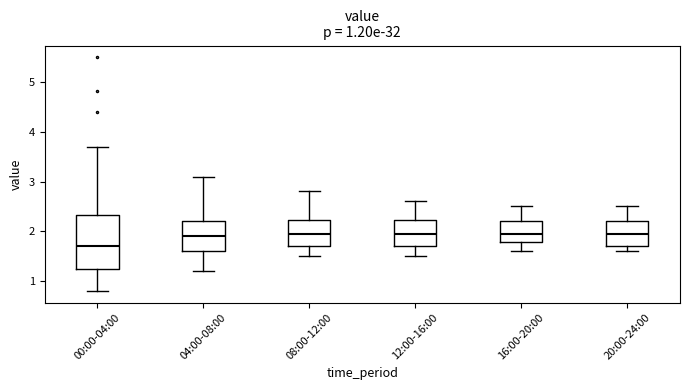

Comparing the boxes themselves (not the whiskers), which one is the tallest?

00:00-04:00